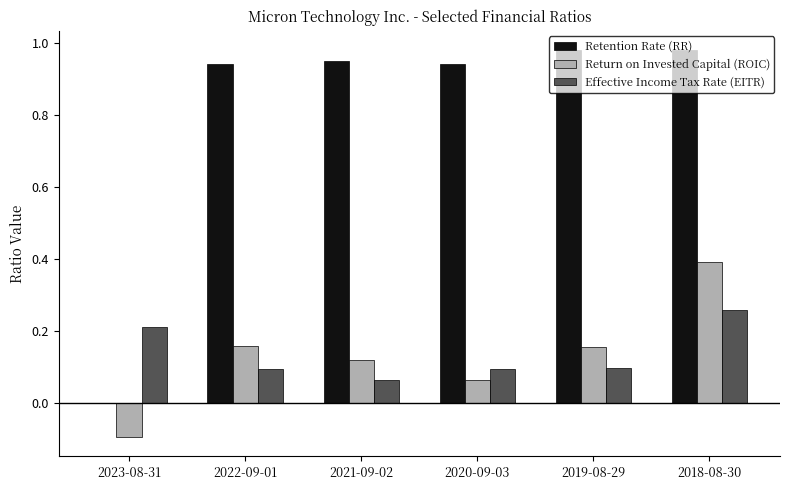

Which series has the largest total across all categories?

Retention Rate (RR)